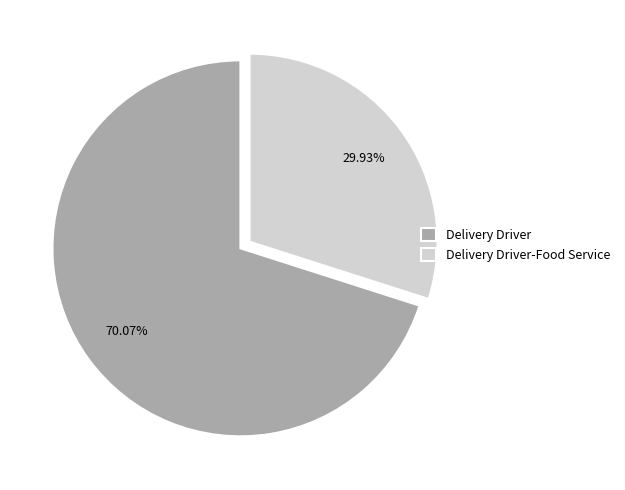

What is the ratio of the value at Delivery Driver to the value at Delivery Driver-Food Service?

2.3